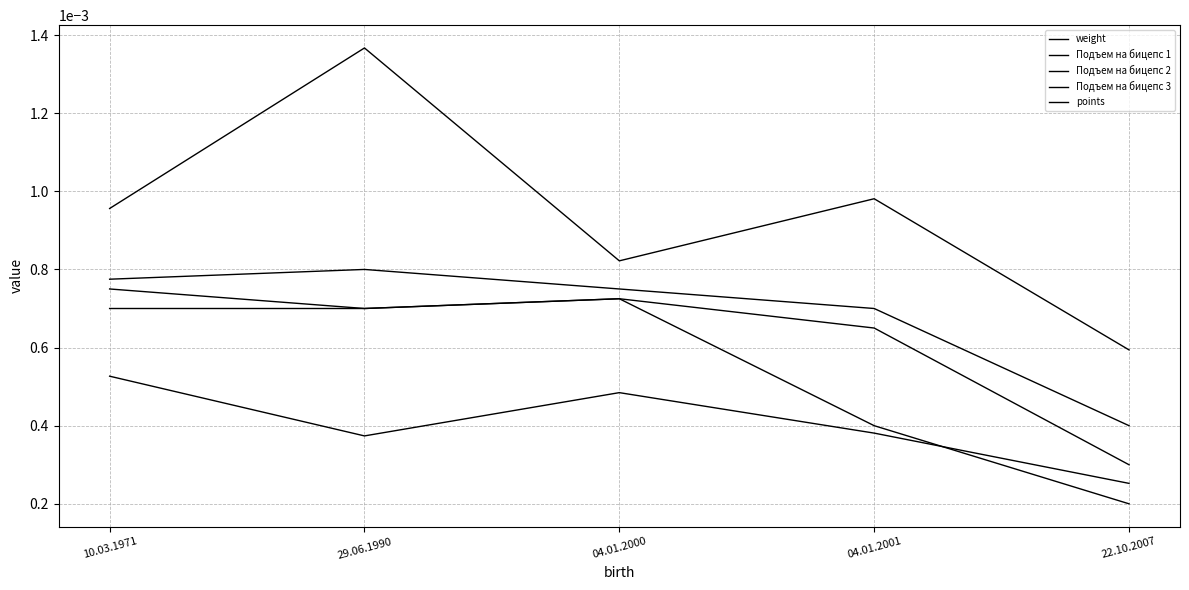

How many lines are shown in the chart?

5